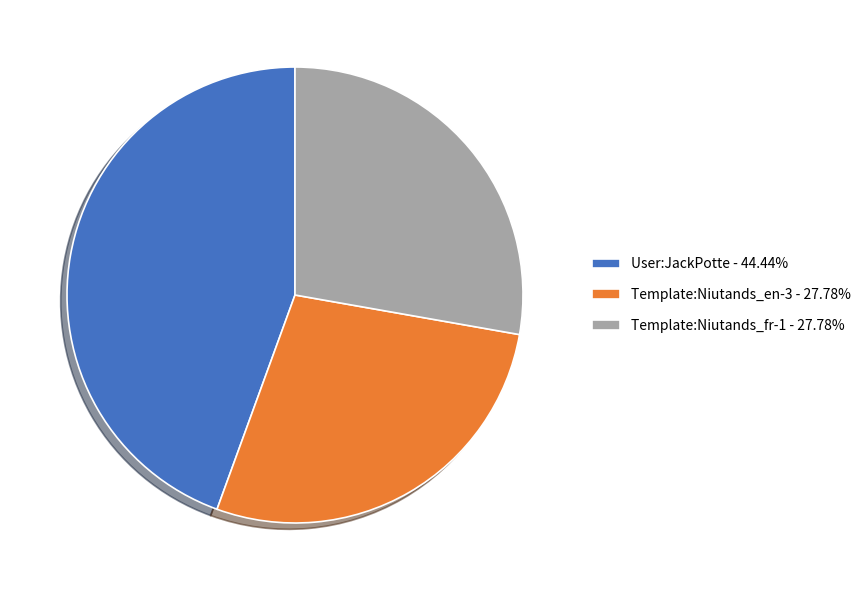

Approximately how many times larger is the value at User:JackPotte - 44.44% compared to Template:Niutands_fr-1 - 27.78%?

1.6